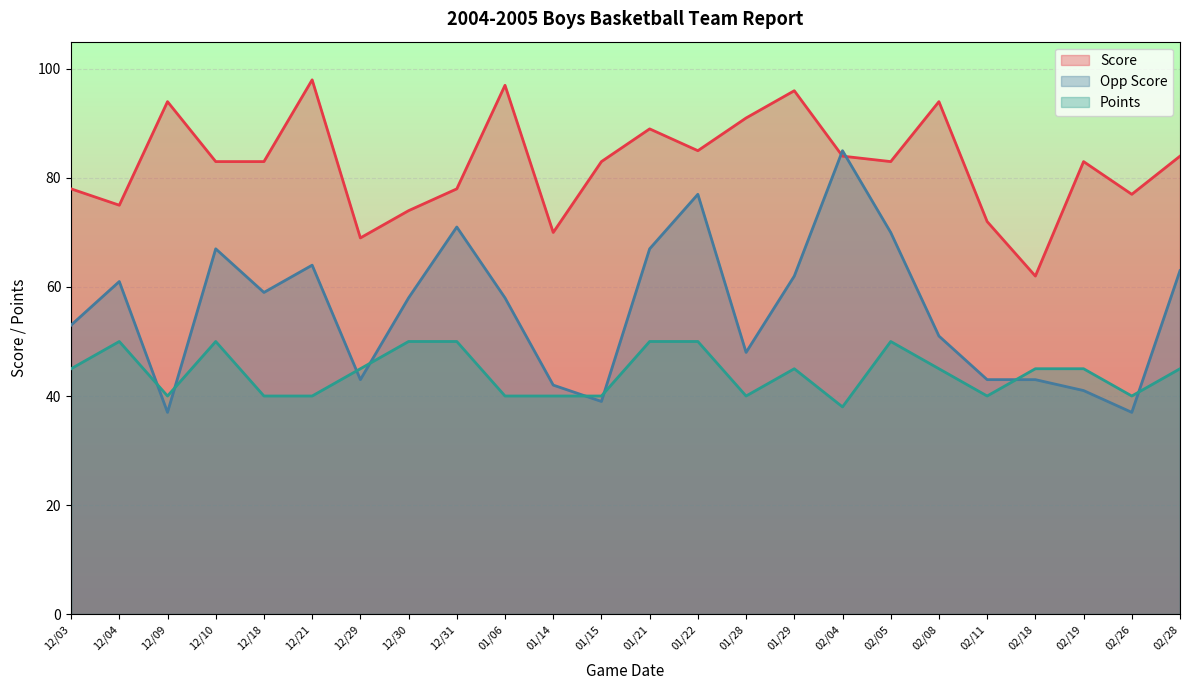

What is the value of the Points point at the 17th from the left?

38